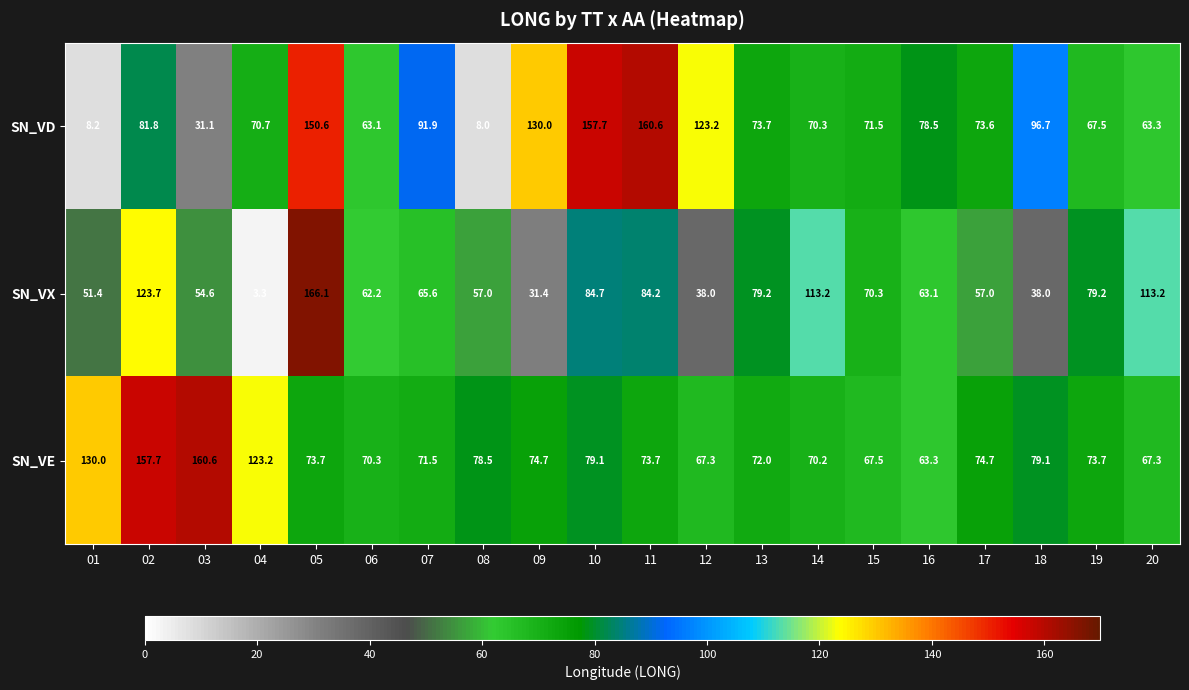

Which category has the highest value in the SN_VD series?

11